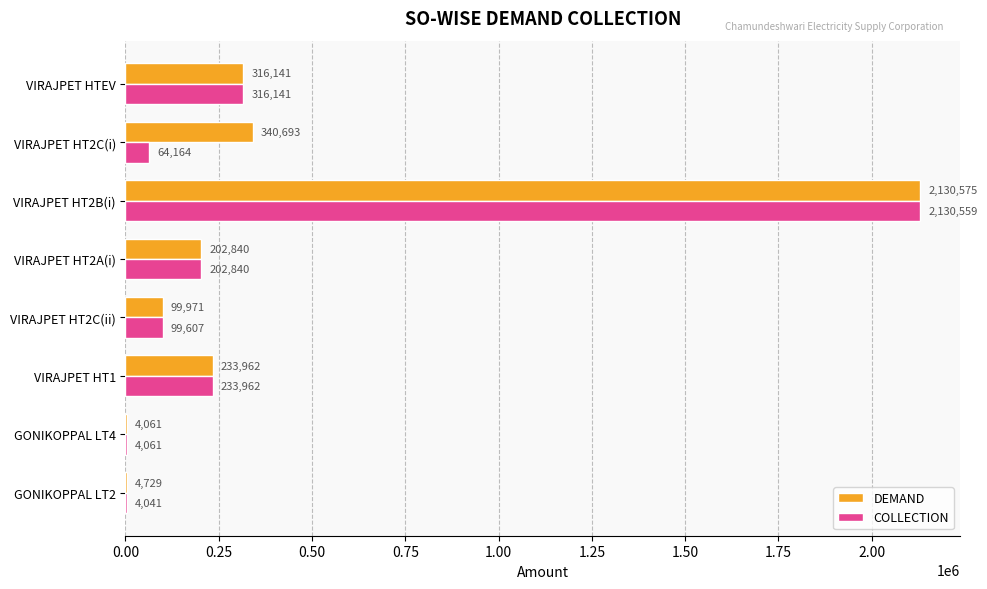

At which label is COLLECTION closest to 1067300?

VIRAJPET HTEV